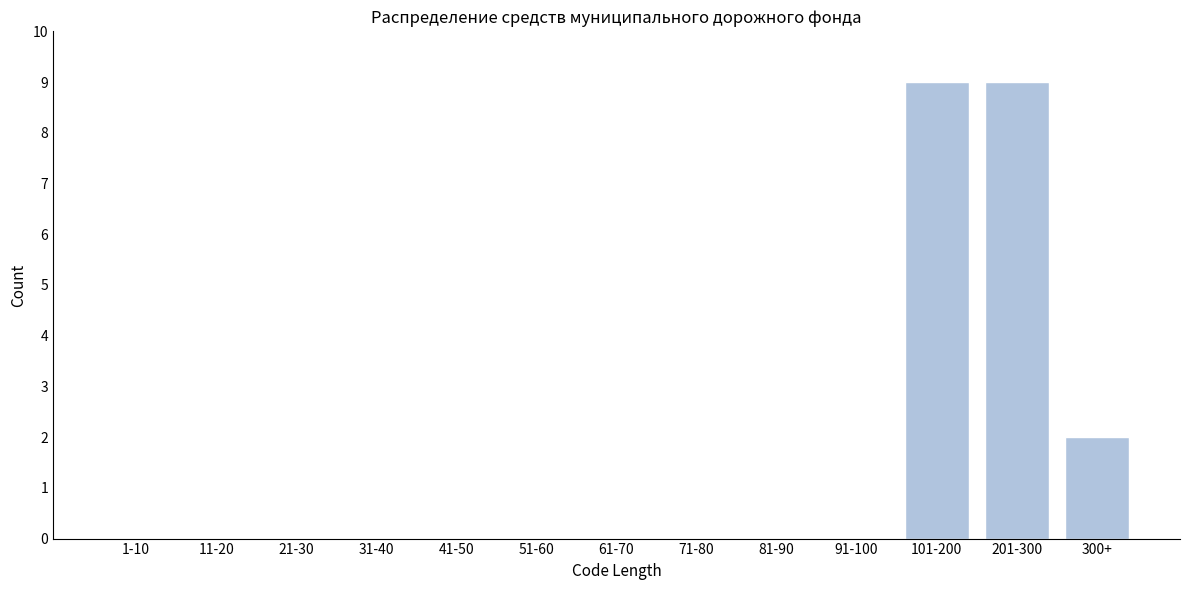

Reading left to right, list all the values displayed in this chart.

1-10=0	11-20=0	21-30=0	31-40=0	41-50=0	51-60=0	61-70=0	71-80=0	81-90=0	91-100=0	101-200=9	201-300=9	300+=2